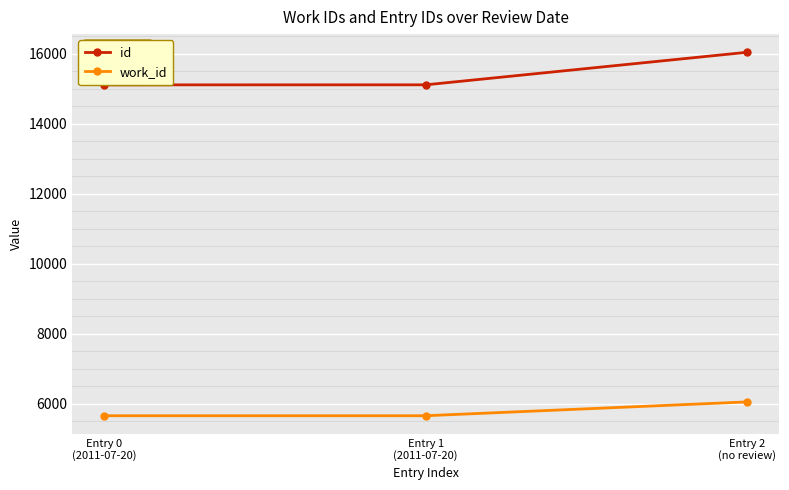

Rank the categories by work_id value from lowest to highest.

Entry 0
(2011-07-20), Entry 1
(2011-07-20), Entry 2
(no review)